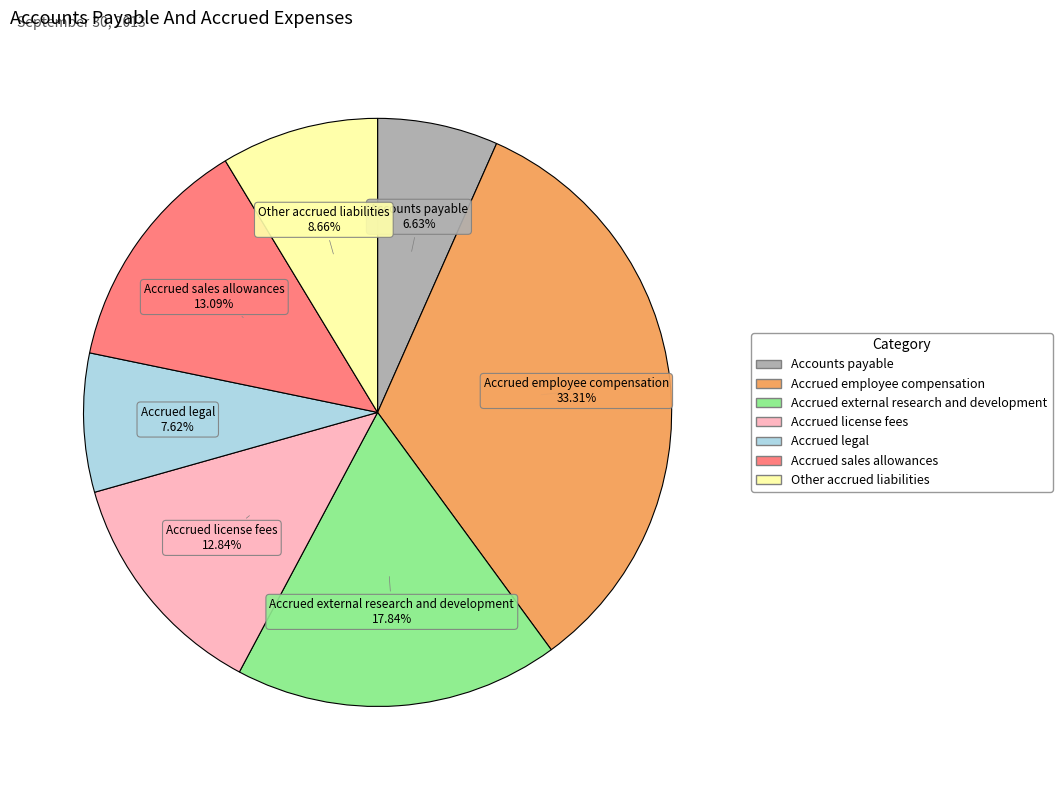

To the nearest percent, what is the difference between the Accounts payable and Other accrued liabilities slice percentages?

2%